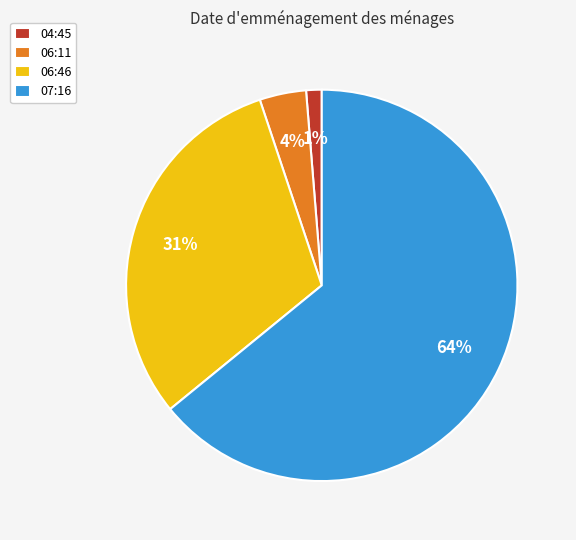

To the nearest percent, what is the combined percentage of 07:16 and 06:11?

68%